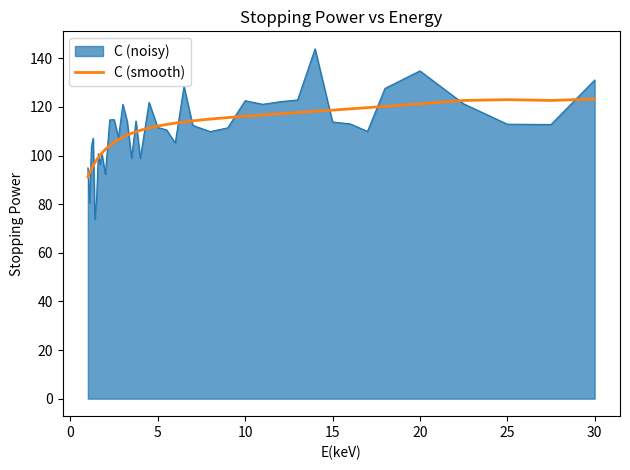

List the series in order of their peak value, lowest first.

C (smooth), C (noisy)